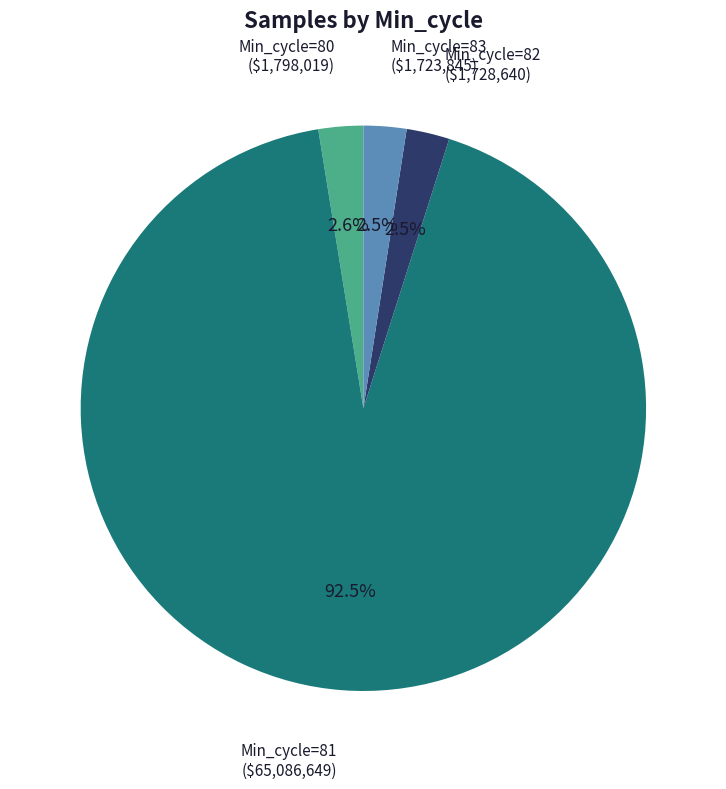

Is there a majority slice in this chart?

Yes